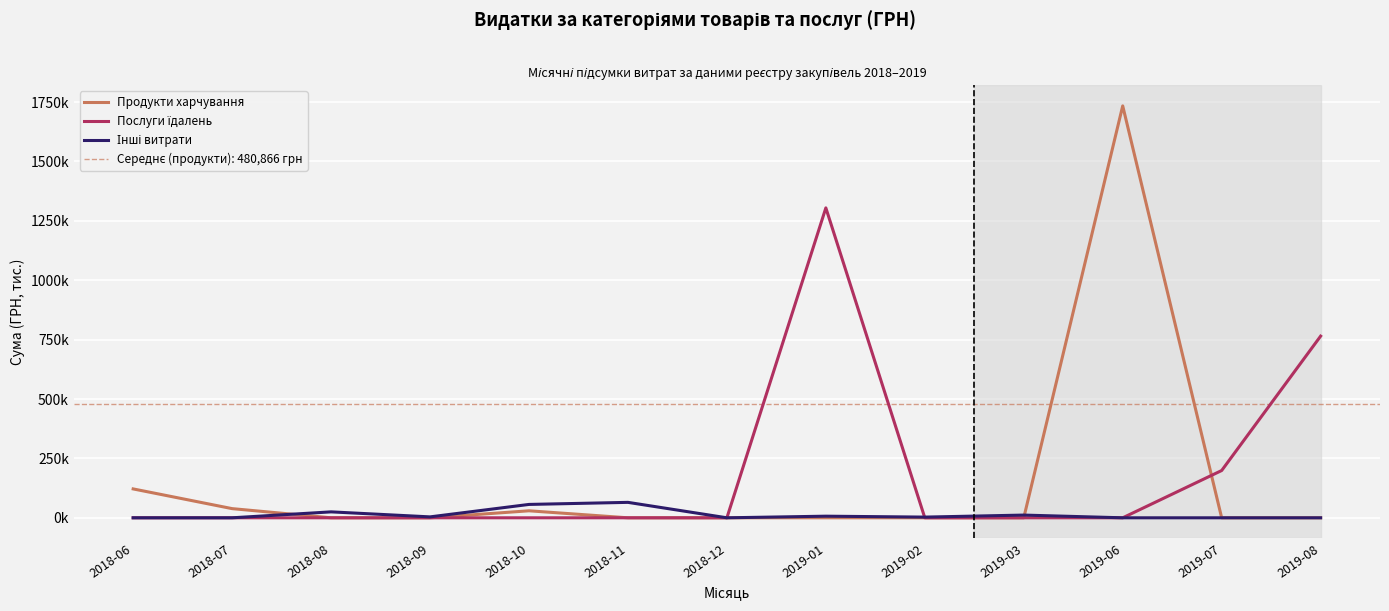

How many times do Інші витрати and Продукти харчування cross each other?

2